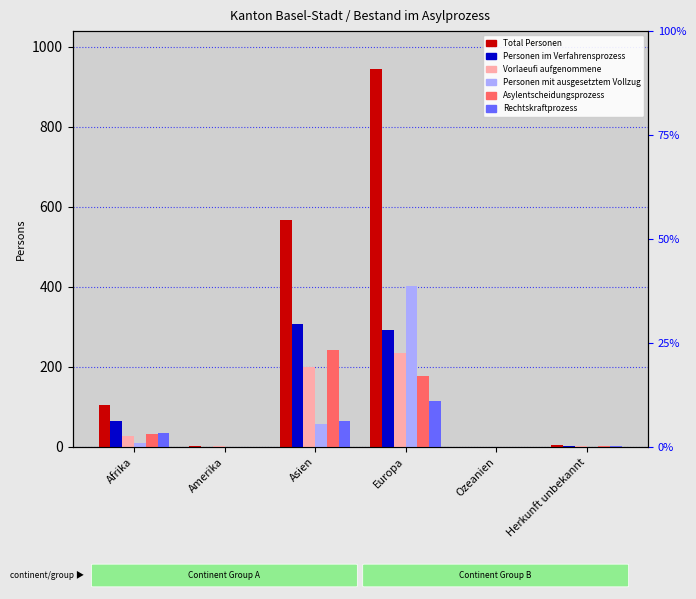

How many bars are there in each group?

6